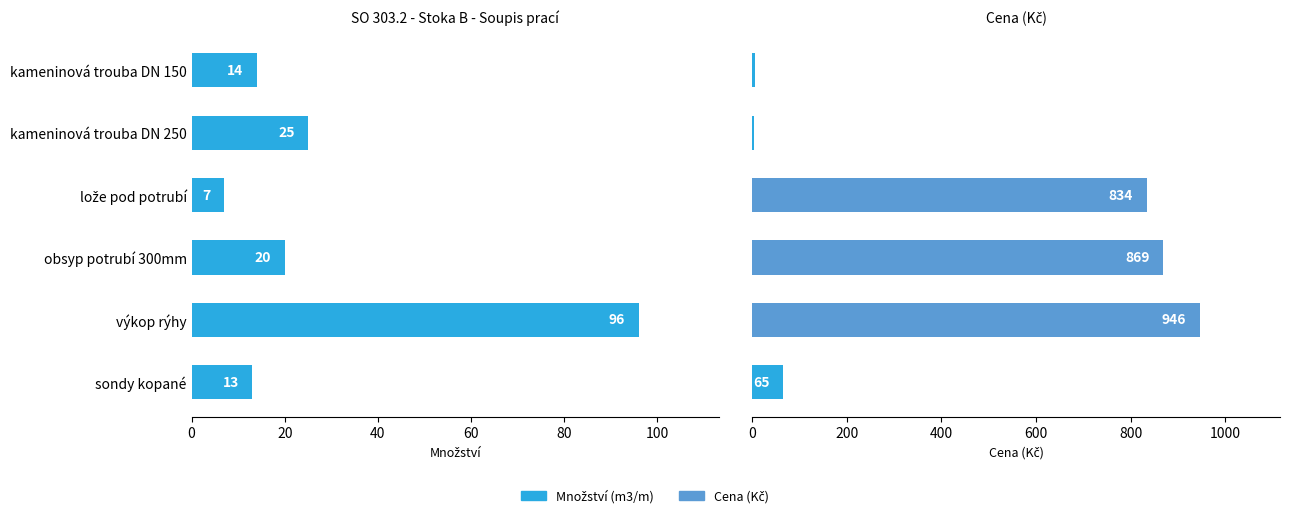

Rank the series at lože pod potrubí from highest to lowest value.

Cena (Kč), Množství (m3/m)